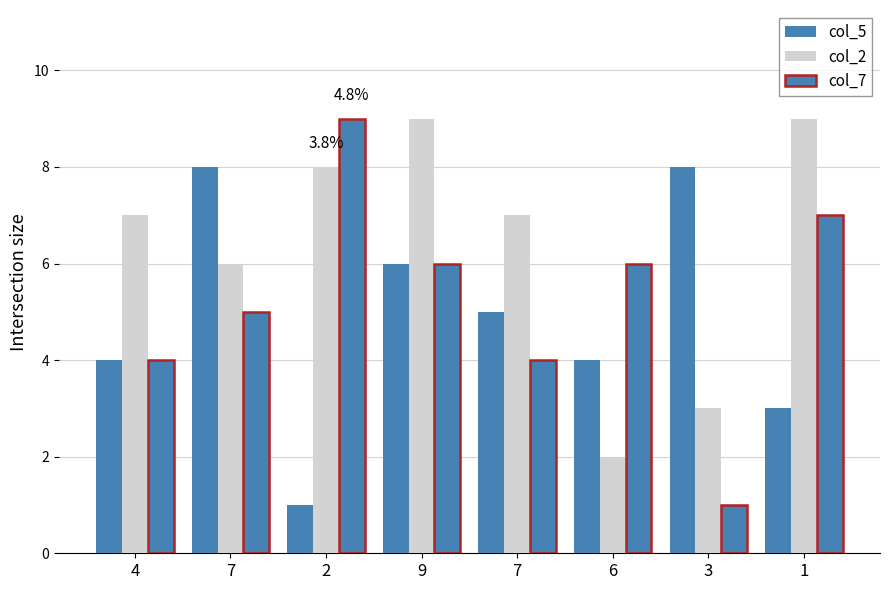

List the labels in order of col_5 value, smallest first.

2, 1, 4, 6, 7, 9, 7, 3